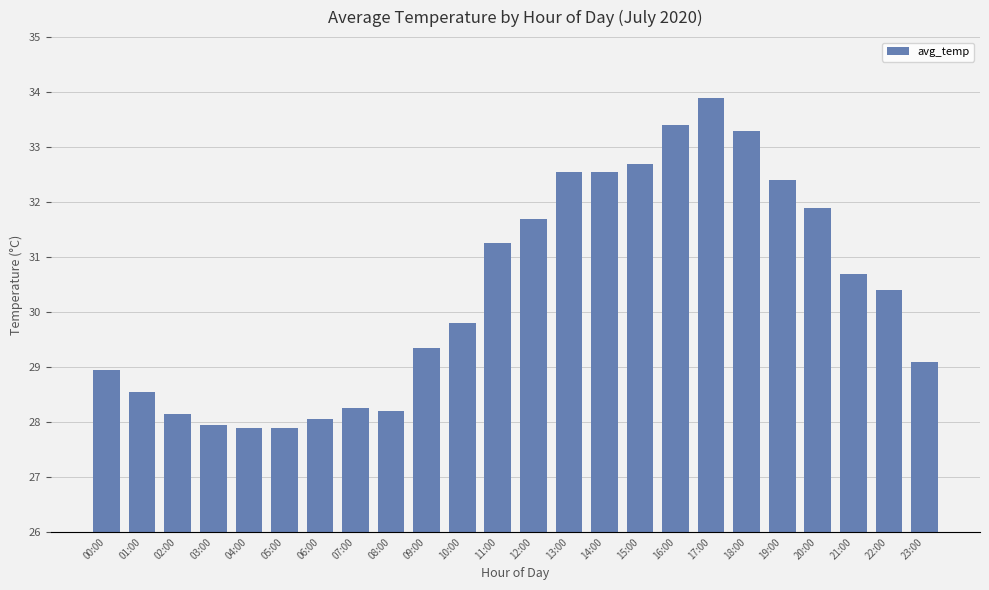

How many data points does each series have?

24